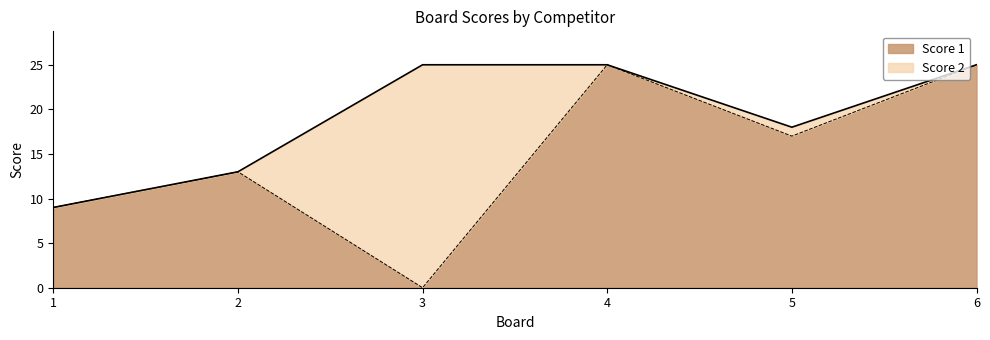

How many values are between 9 and 25?

5